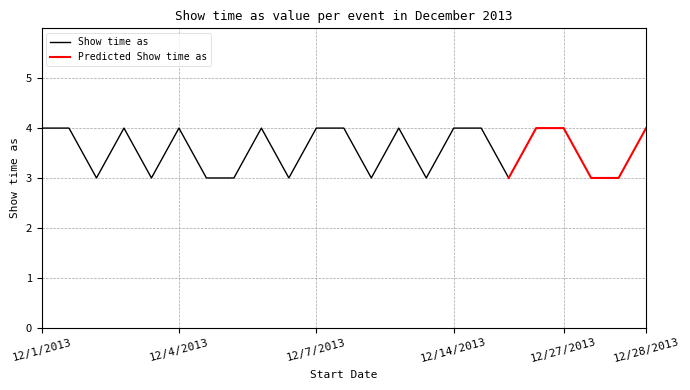

What is the ratio of the value at 12/21/2013 to the value at 12/6/2013?

0.8